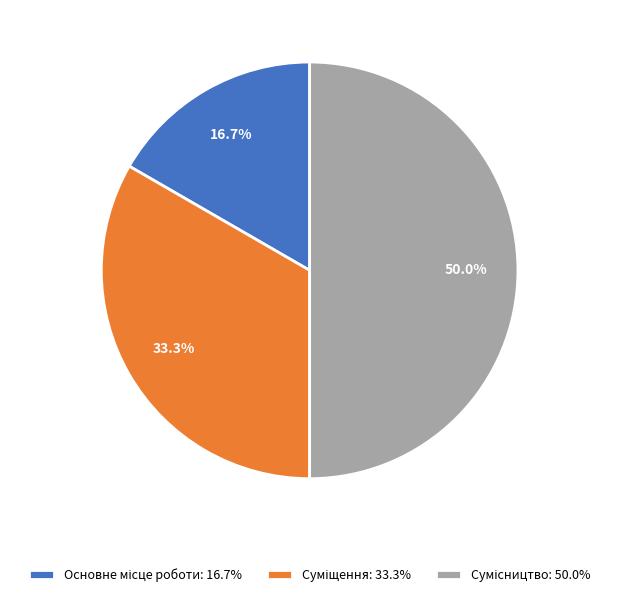

Is there a majority slice in this chart?

No